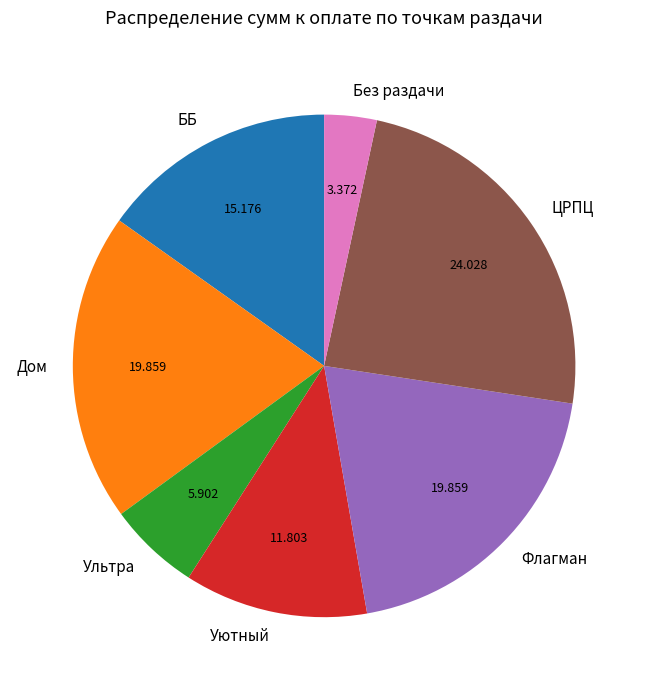

Count the number of slices in the pie.

7